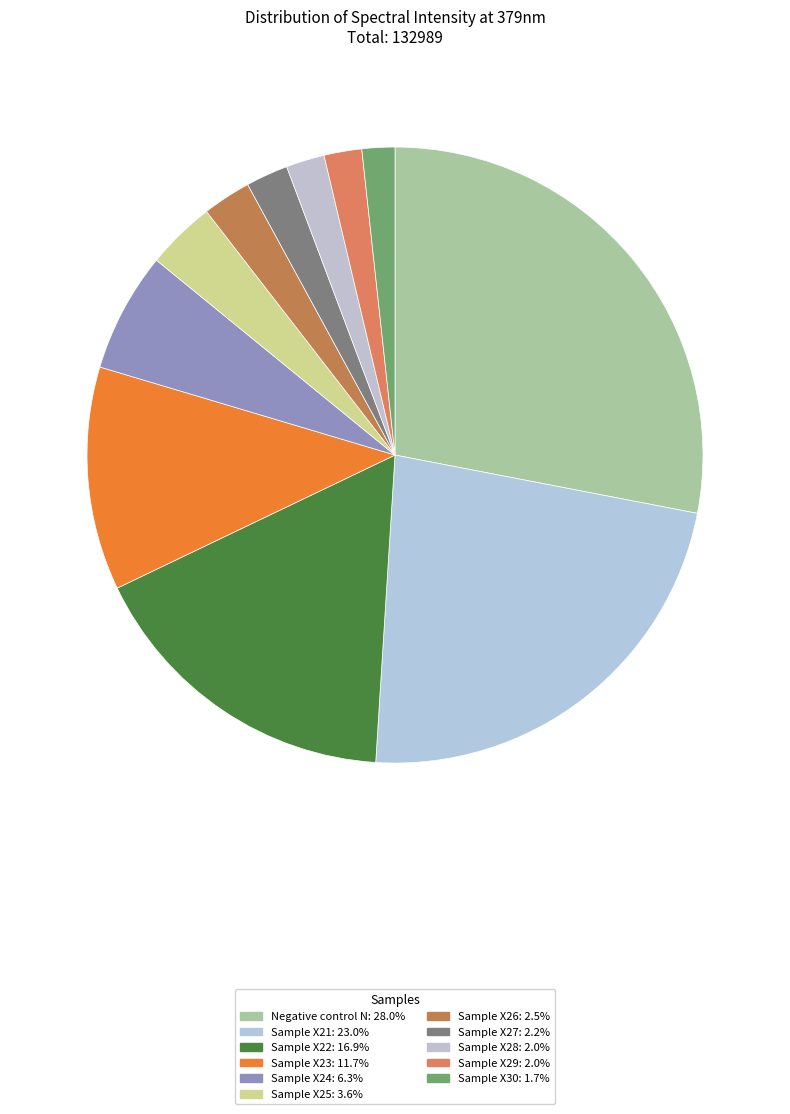

Is it true that Negative control N is 18% of the pie?

False